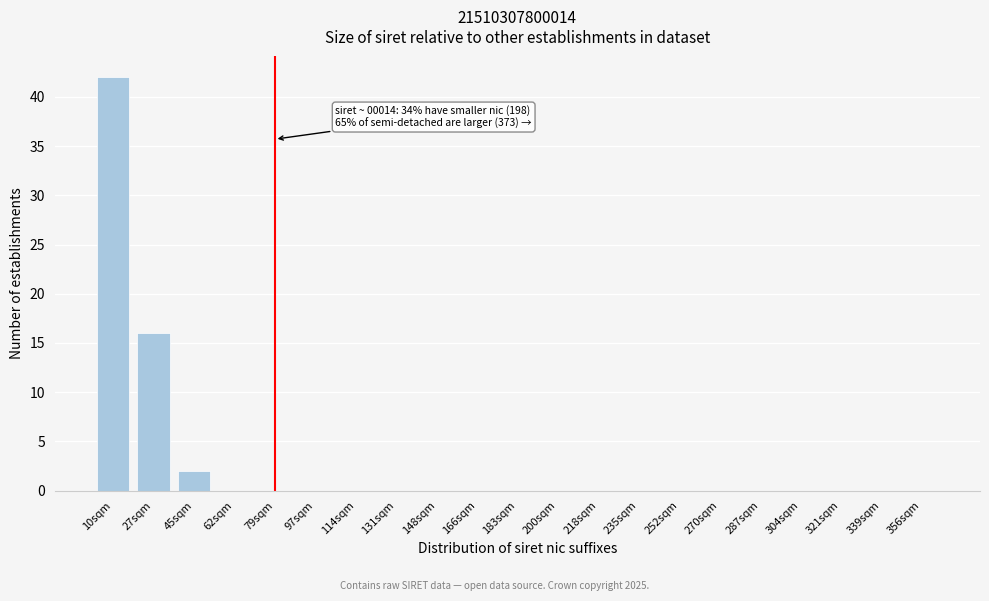

Reading left to right, list all the values displayed in this chart.

10sqm=42	27sqm=16	45sqm=2	62sqm=0	79sqm=0	97sqm=0	114sqm=0	131sqm=0	148sqm=0	166sqm=0	183sqm=0	200sqm=0	218sqm=0	235sqm=0	252sqm=0	270sqm=0	287sqm=0	304sqm=0	321sqm=0	339sqm=0	356sqm=0